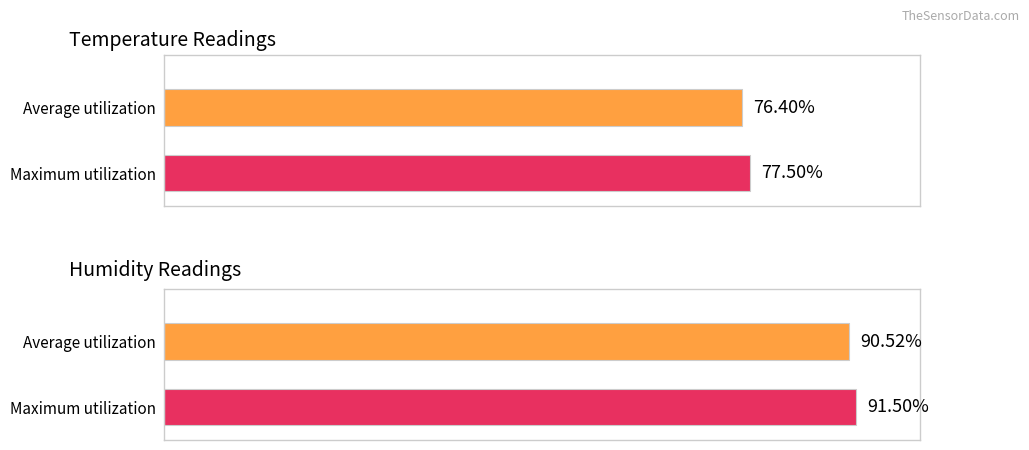

Are the bars grouped side by side (vs. stacked)?

Yes